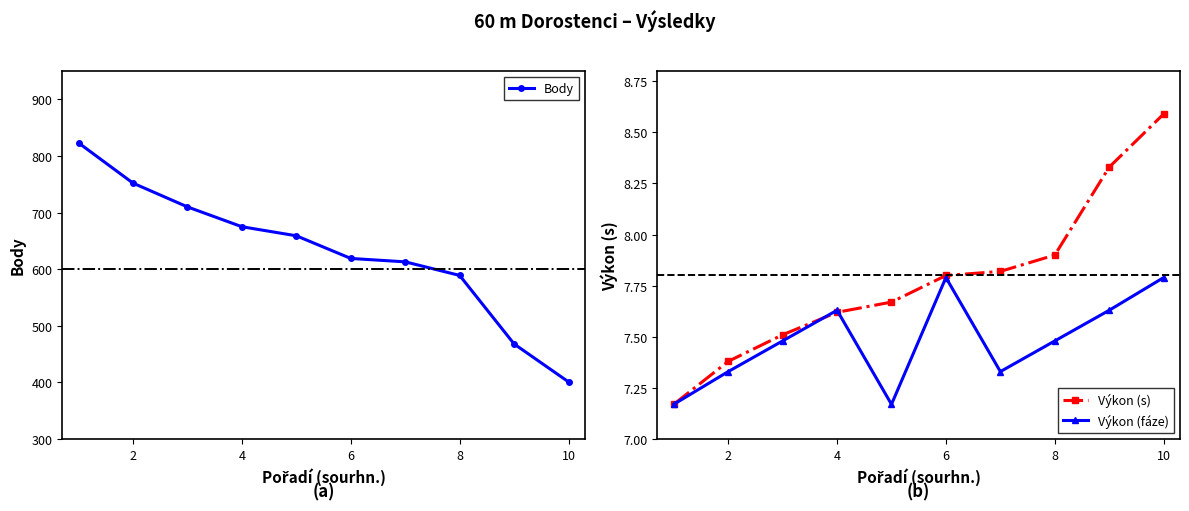

The Výkon (s) series shows 11.7 at 6. True or false?

False